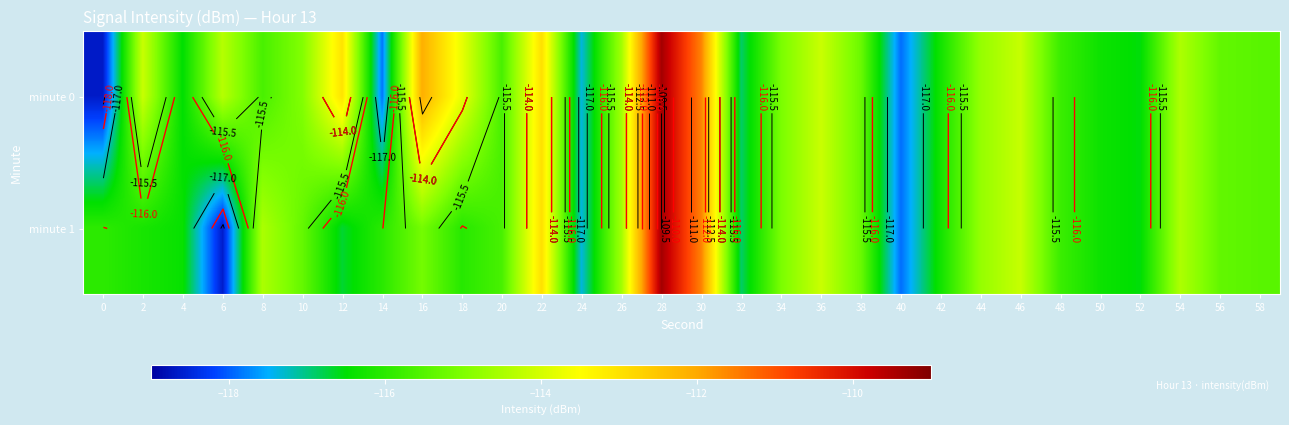

At how many categories does at least one series exceed -110?

1